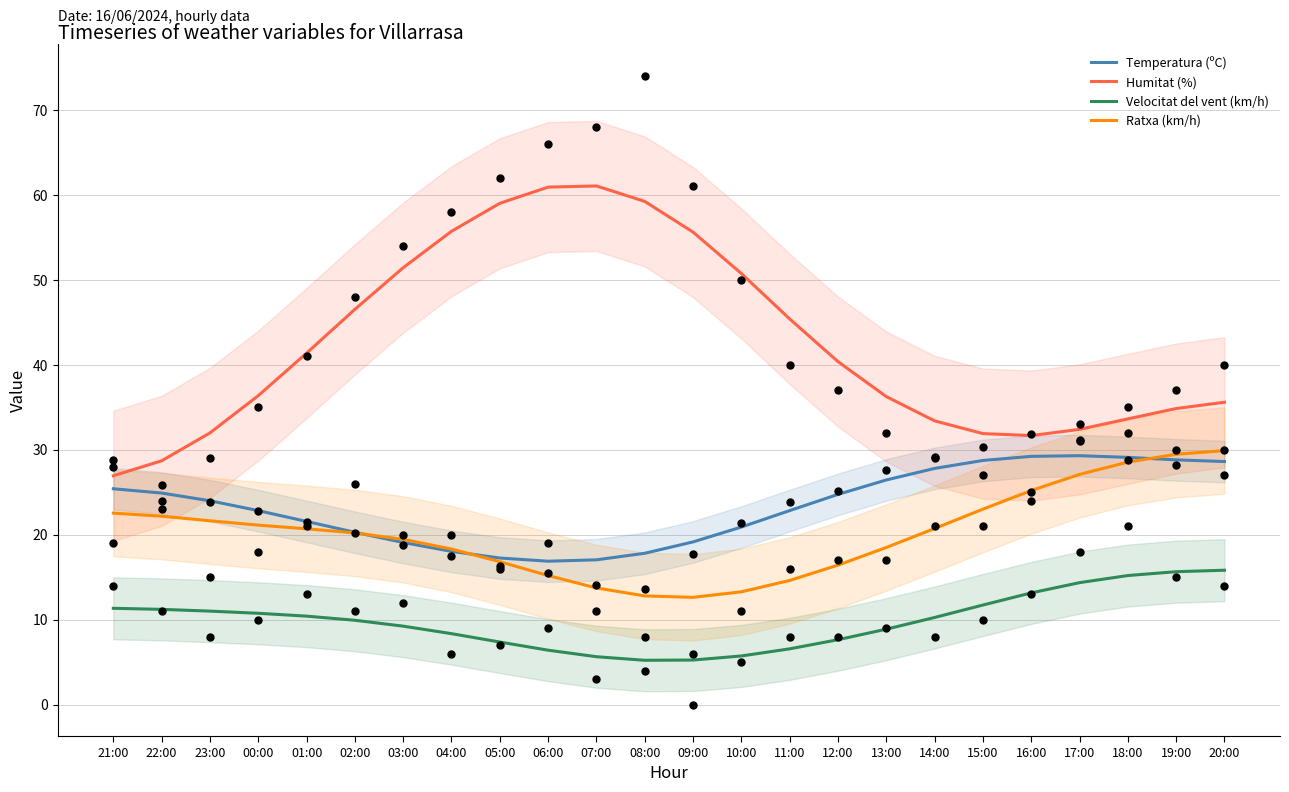

What is the total value across all series at 07:00?

97.5